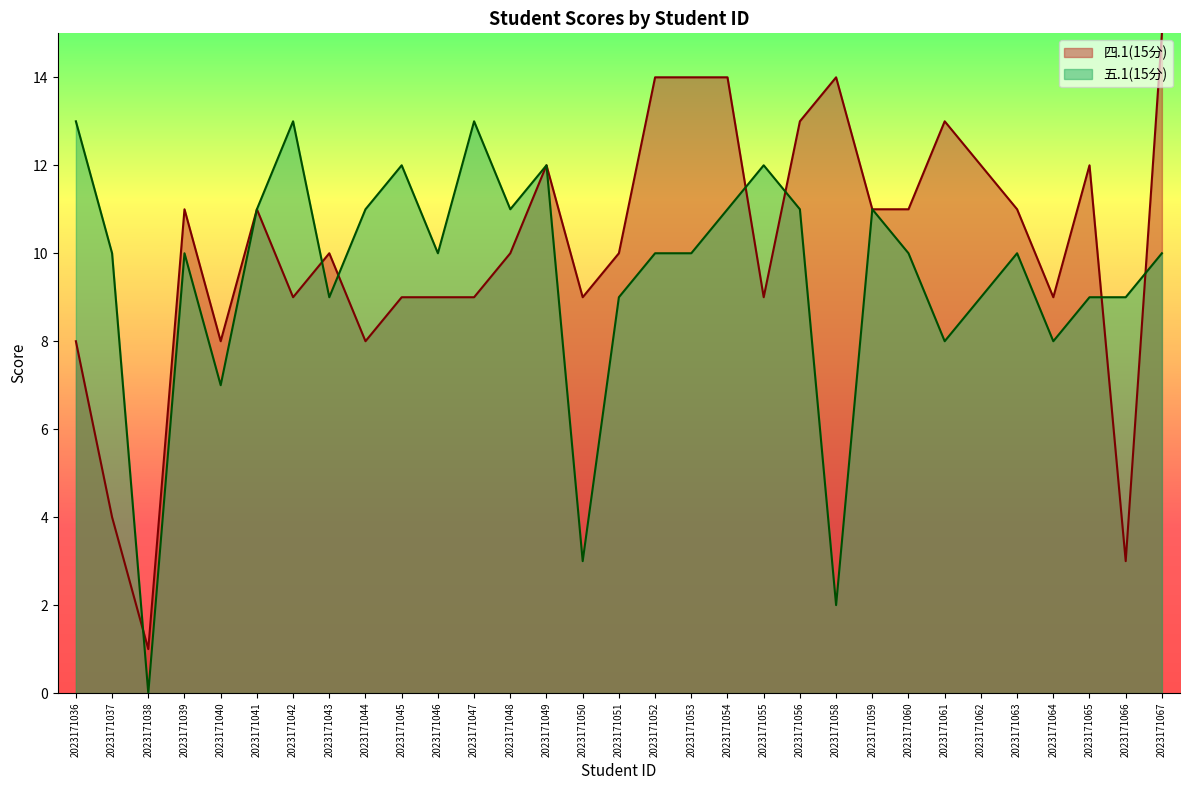

Reading right to left, list all the values displayed in this chart.

四.1(15分): 2023171067=15	2023171066=3	2023171065=12	2023171064=9	2023171063=11	2023171062=12	2023171061=13	2023171060=11	2023171059=11	2023171058=14	2023171056=13	2023171055=9	2023171054=14	2023171053=14	2023171052=14	2023171051=10	2023171050=9	2023171049=12	2023171048=10	2023171047=9	2023171046=9	2023171045=9	2023171044=8	2023171043=10	2023171042=9	2023171041=11	2023171040=8	2023171039=11	2023171038=1	2023171037=4	2023171036=8
五.1(15分): 2023171067=10	2023171066=9	2023171065=9	2023171064=8	2023171063=10	2023171062=9	2023171061=8	2023171060=10	2023171059=11	2023171058=2	2023171056=11	2023171055=12	2023171054=11	2023171053=10	2023171052=10	2023171051=9	2023171050=3	2023171049=12	2023171048=11	2023171047=13	2023171046=10	2023171045=12	2023171044=11	2023171043=9	2023171042=13	2023171041=11	2023171040=7	2023171039=10	2023171038=0	2023171037=10	2023171036=13